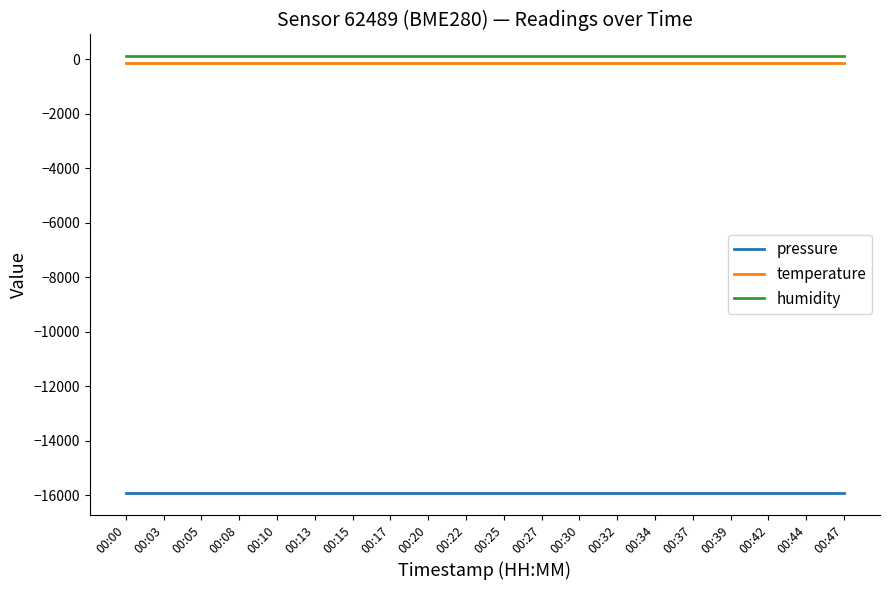

What is the average value of the temperature series?

-147.2